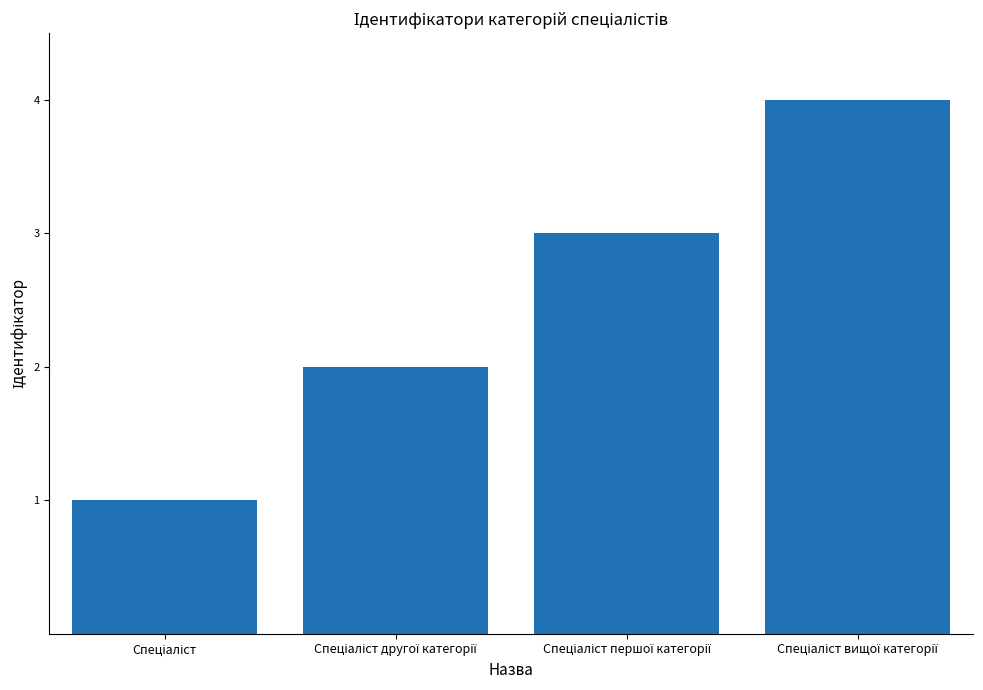

What is the difference between the second highest and second lowest values?

1